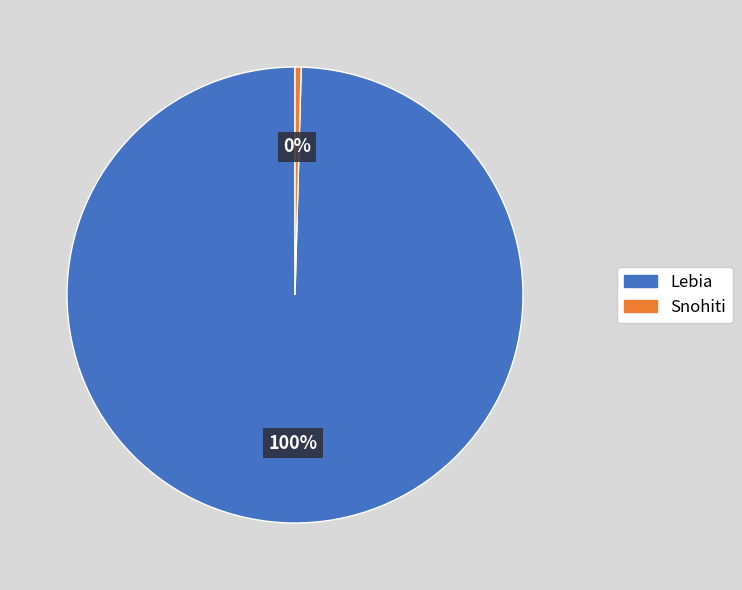

Does Lebia represent more than half of the total?

Yes